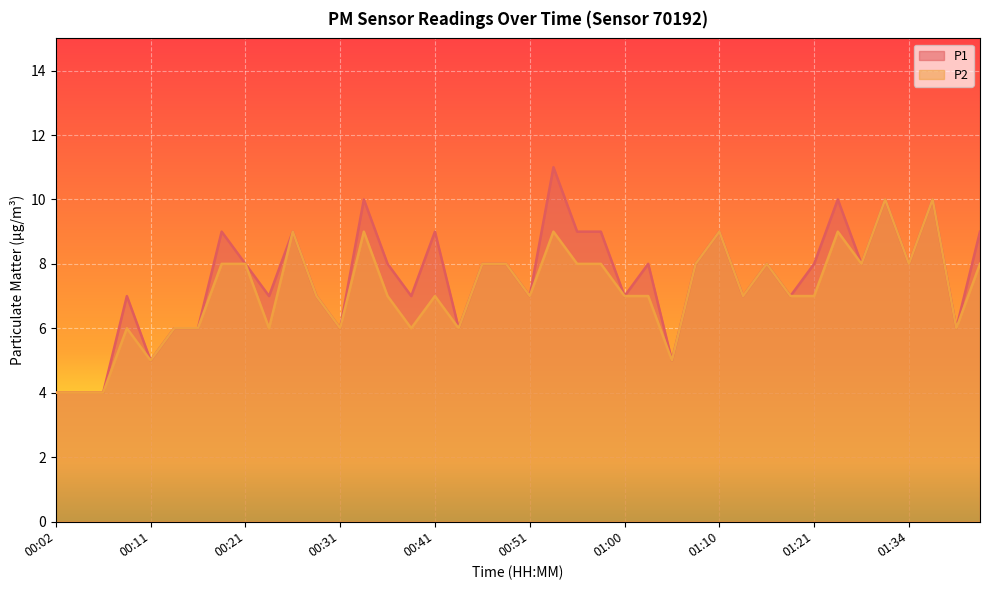

What is the difference between the maximum and minimum values in the P2 series?

6